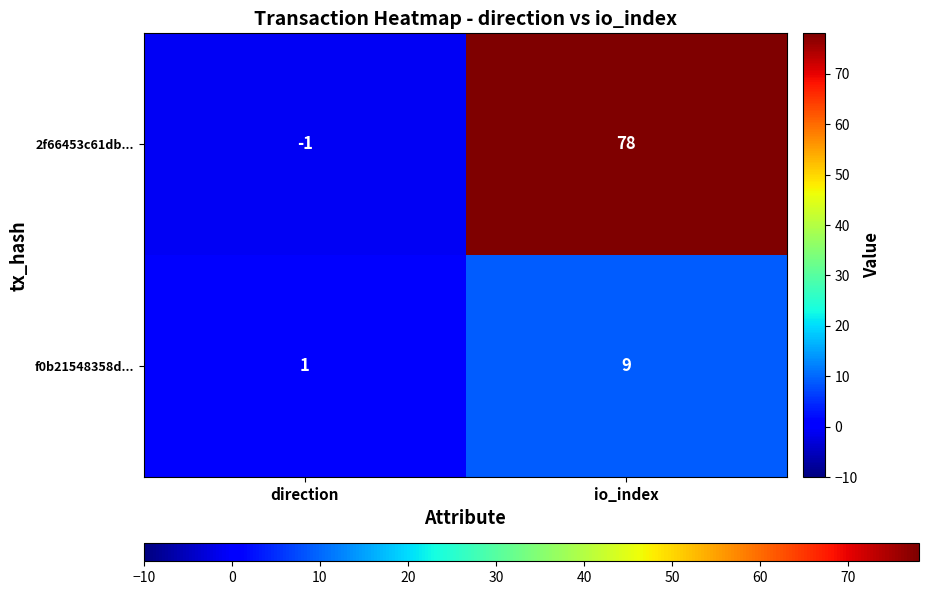

What is the spread (max minus min) of values at io_index?

69